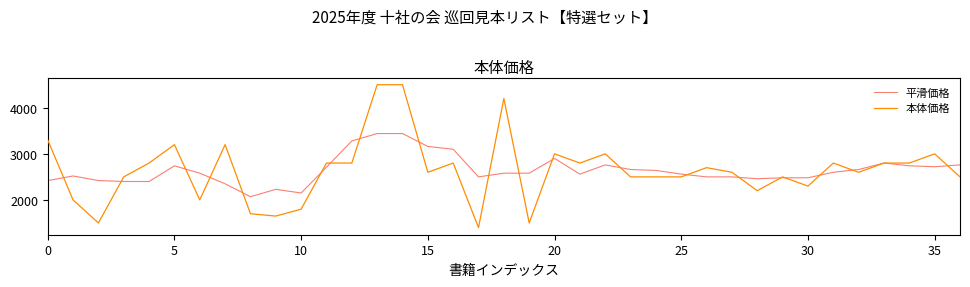

Which series has the largest range (max minus min)?

本体価格